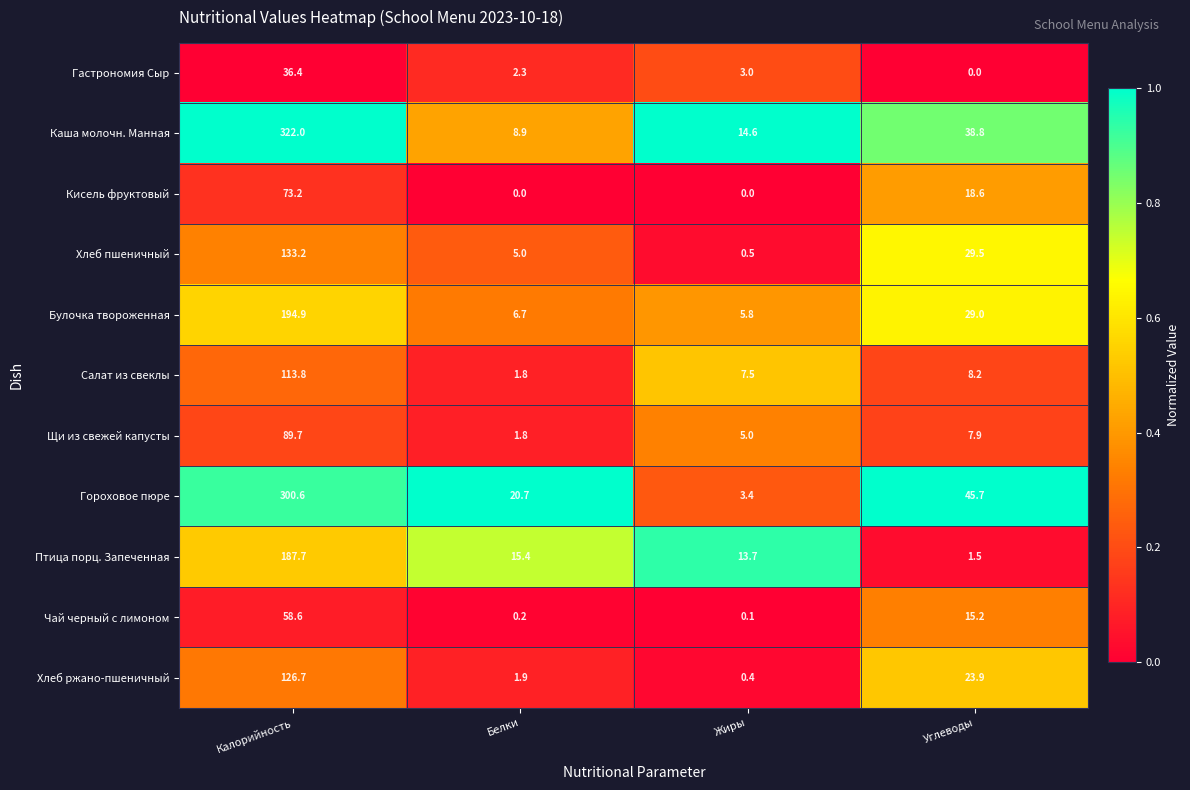

Rank the series at Углеводы from highest to lowest value.

Гороховое пюре, Каша молочн. Манная, Хлеб пшеничный, Булочка твороженная, Хлеб ржано-пшеничный, Кисель фруктовый, Чай черный с лимоном, Салат из свеклы, Щи из свежей капусты, Птица порц. Запеченная, Гастрономия Сыр